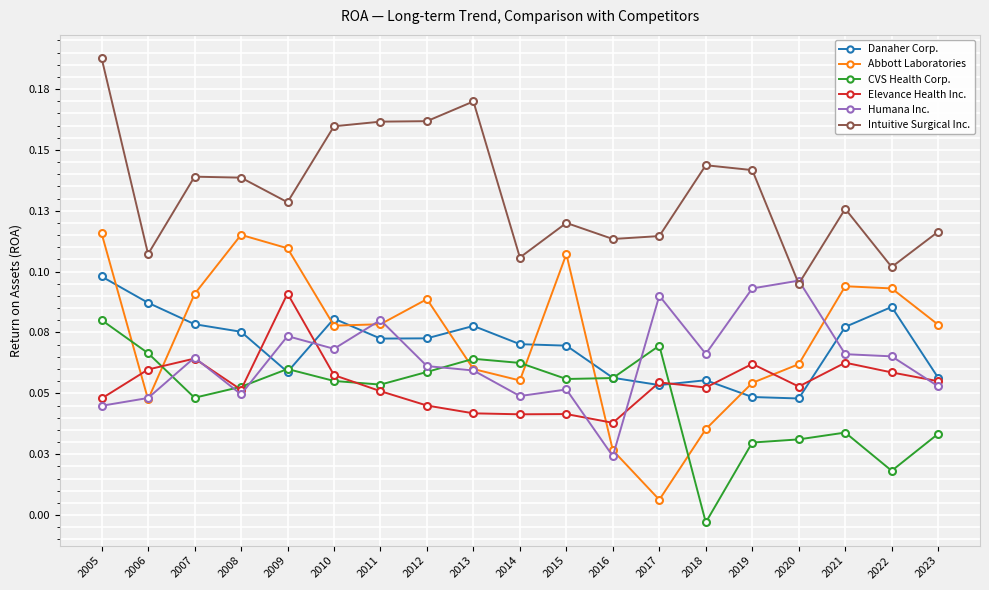

What is the difference between the maximum and minimum values in the Danaher Corp. series?

0.1